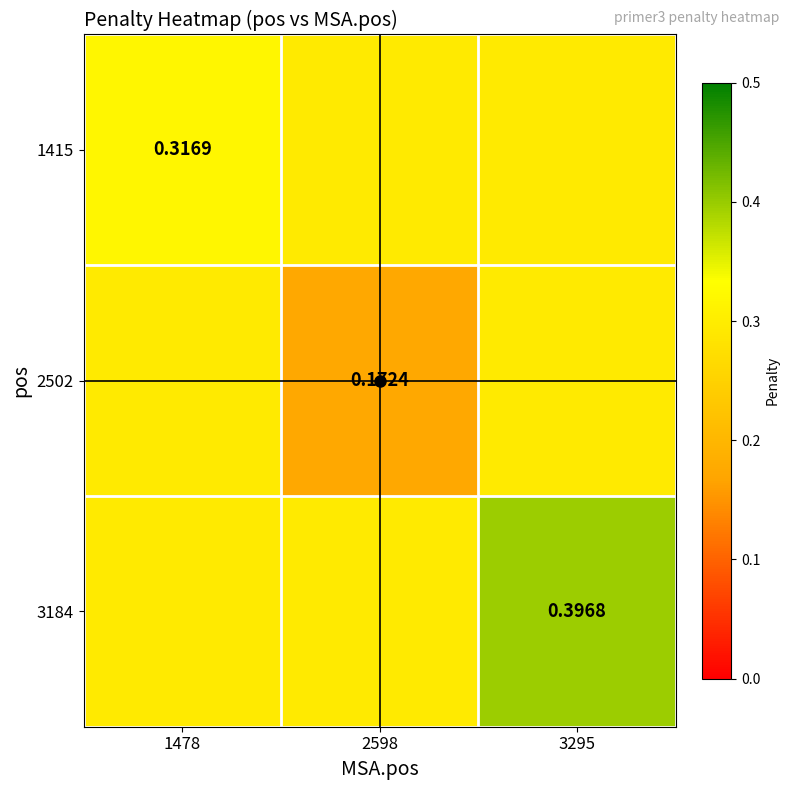

The value of 2502 at 3295 is 0.1. True or false?

False